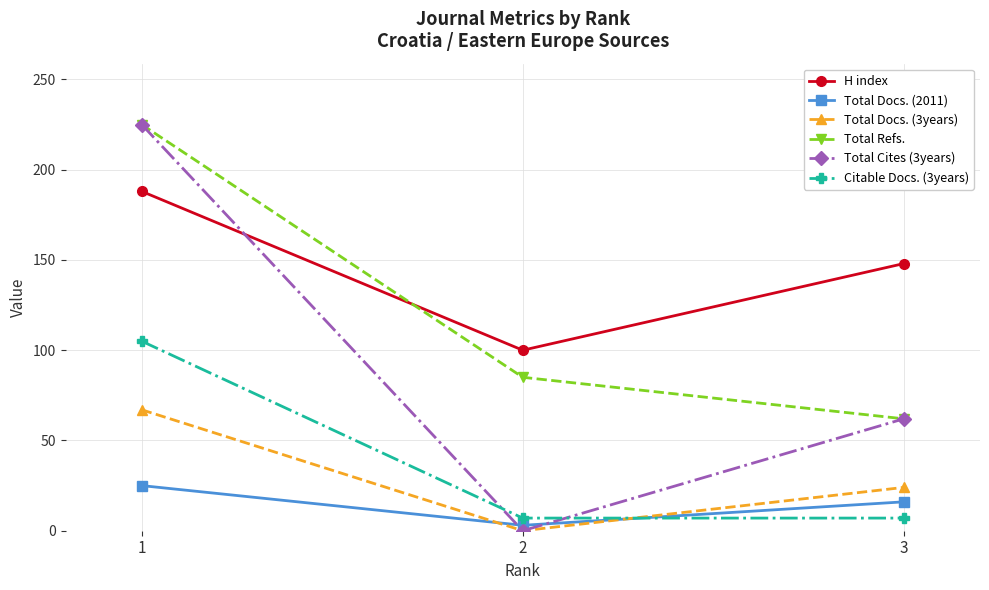

Which series has the widest spread of values?

Total Cites (3years)